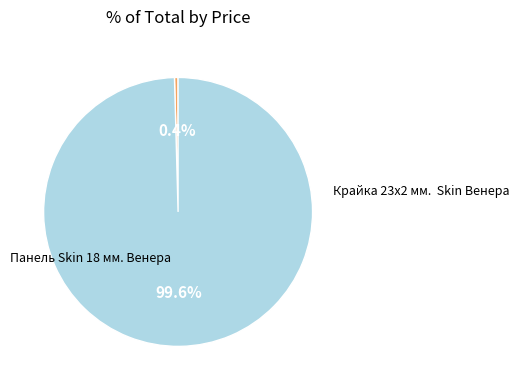

Is there any slice that represents more than half of the pie?

Yes